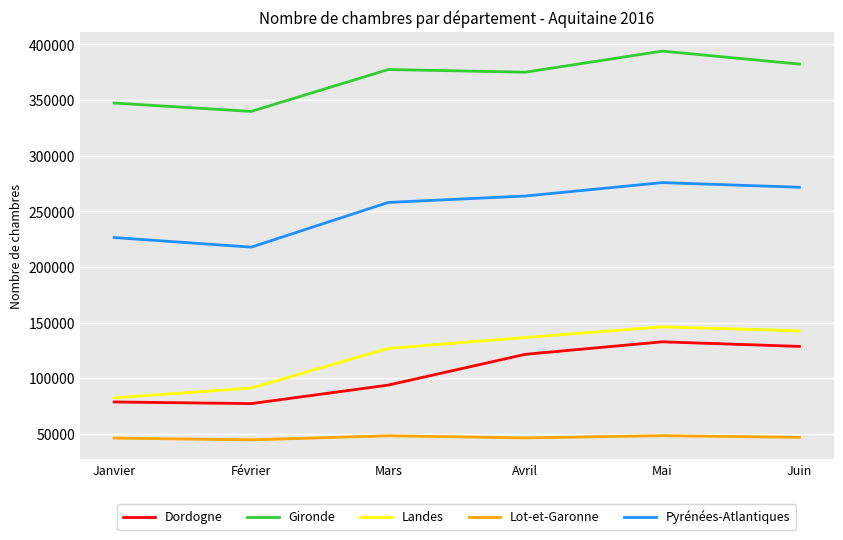

Is the value of Gironde at Juin greater than the value of Dordogne at Avril?

Yes